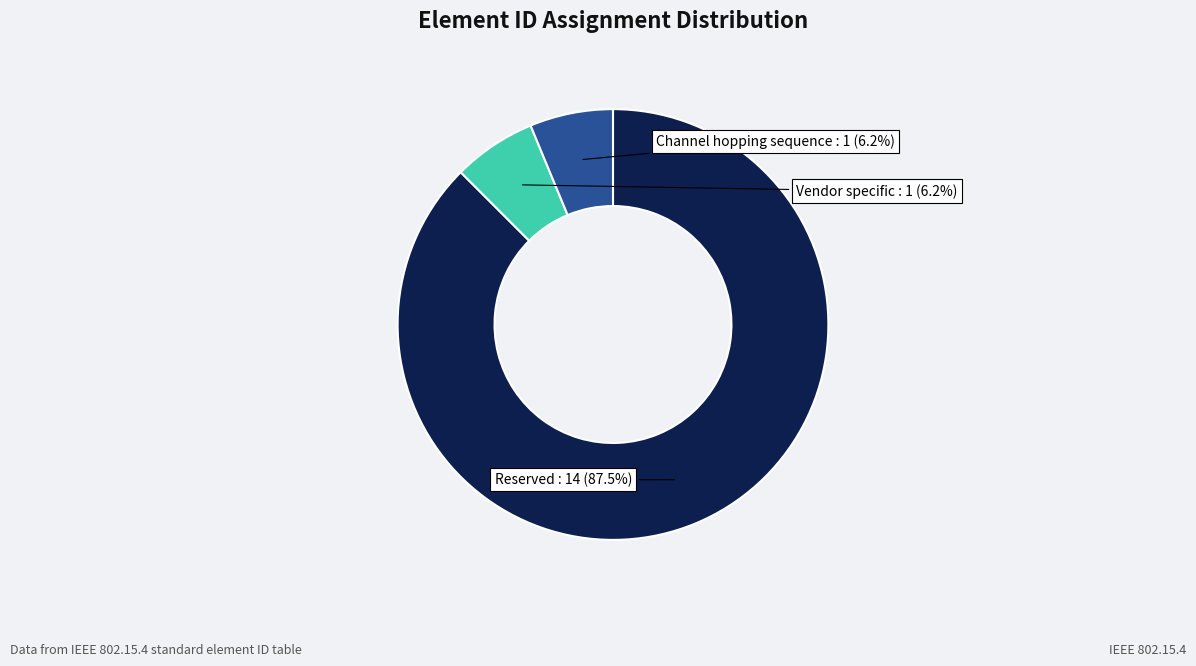

Does any single category account for the majority?

Yes